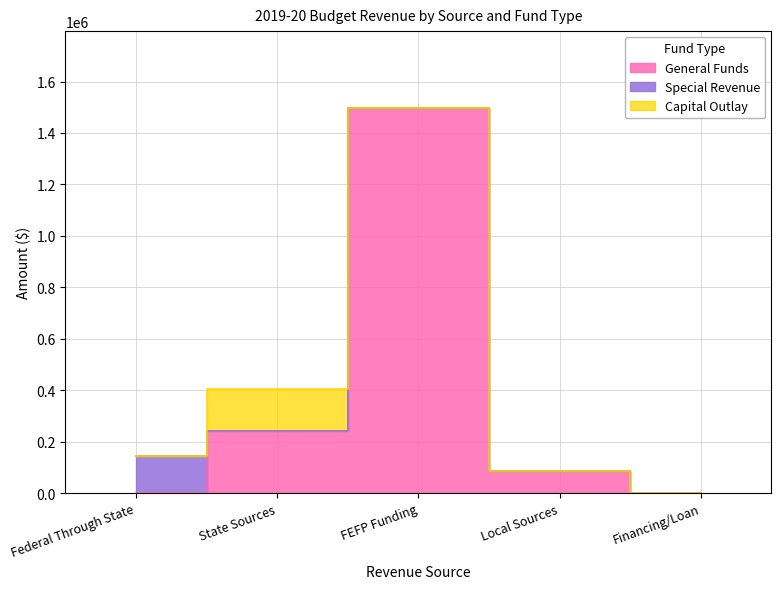

What is the value of the General Funds point at the 3rd from the left?

1496567